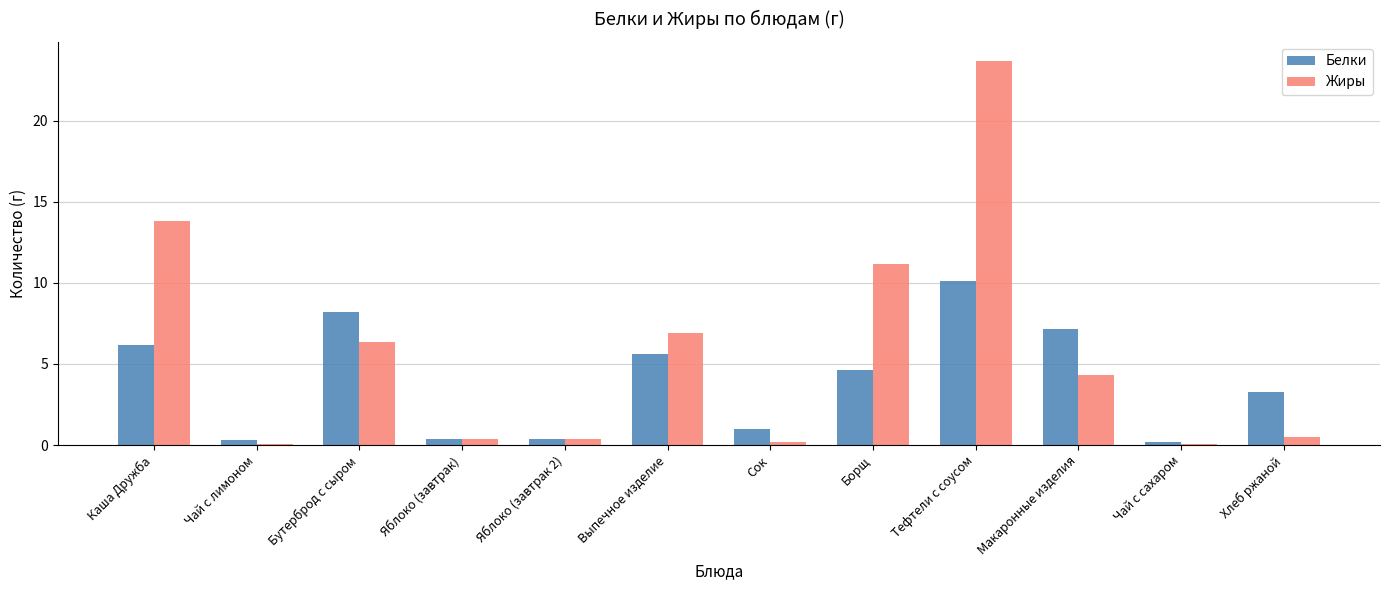

At which label does Белки first exceed 4?

Каша Дружба